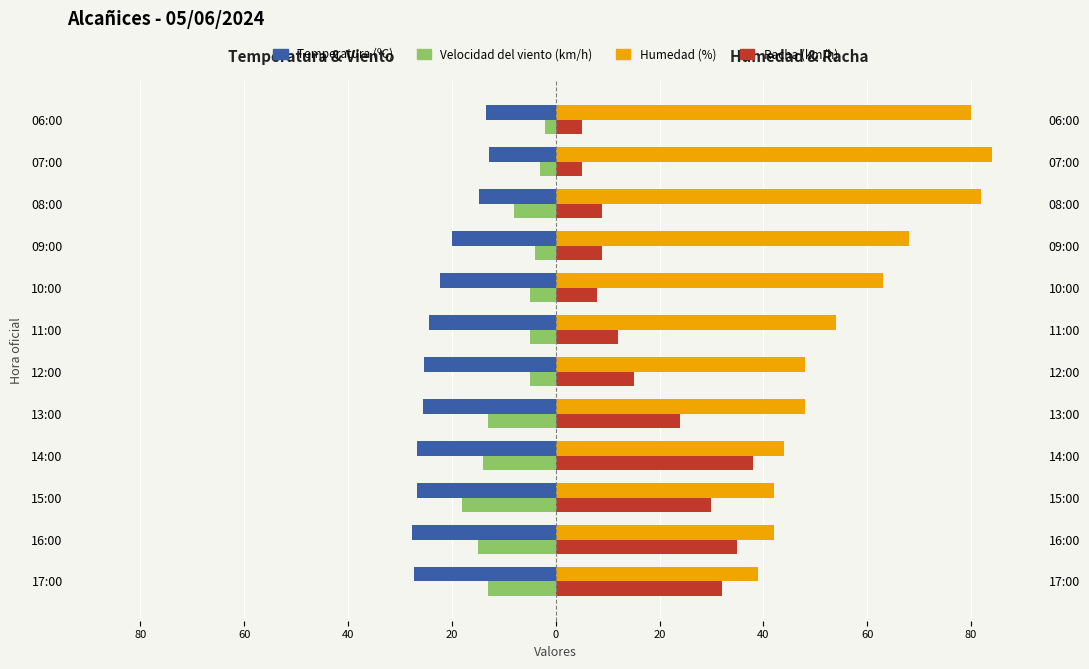

Is it true that Temperatura (ºC) equals -8.6 at 13:00?

False